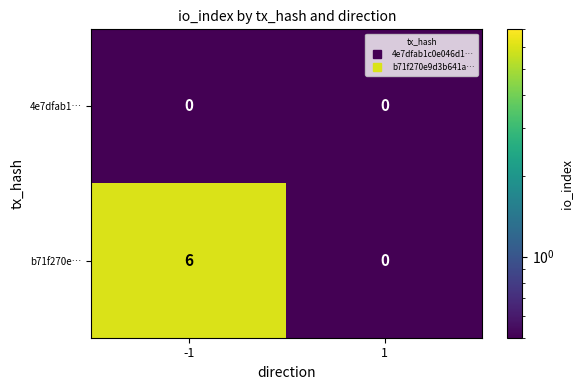

List the labels in order of b71f270e… value, smallest first.

1, -1